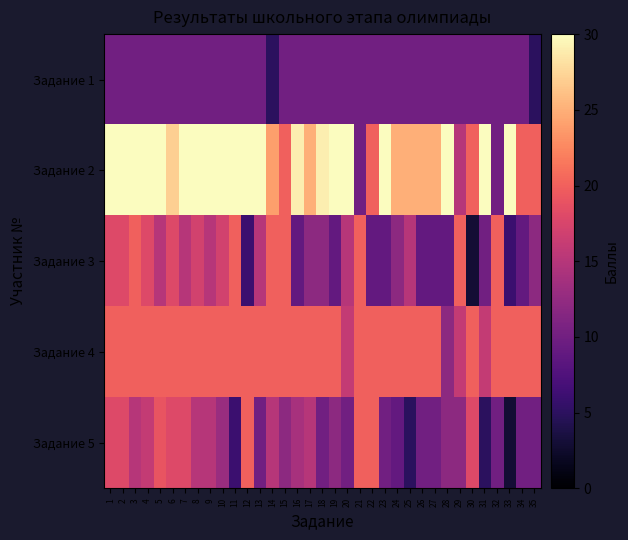

Reading left to right, what are all the values shown in this chart?

Задание 1: 1=10	2=10	3=10	4=10	5=10	6=10	7=10	8=10	9=10	10=10	11=10	12=10	13=10	14=5	15=10	16=10	17=10	18=10	19=10	20=10	21=10	22=10	23=10	24=10	25=10	26=10	27=10	28=10	29=10	30=10	31=10	32=10	33=10	34=10	35=5
Задание 2: 1=30	2=30	3=30	4=30	5=30	6=27	7=30	8=30	9=30	10=30	11=30	12=30	13=30	14=24	15=20	16=29	17=25	18=29	19=30	20=30	21=10	22=20	23=30	24=25	25=25	26=25	27=25	28=30	29=15	30=20	31=30	32=10	33=30	34=20	35=20
Задание 3: 1=18	2=18	3=20	4=18	5=15	6=18	7=15	8=17	9=15	10=17	11=20	12=6	13=15	14=20	15=20	16=9	17=12	18=12	19=9	20=15	21=20	22=9	23=9	24=12	25=15	26=9	27=9	28=9	29=20	30=3	31=10	32=20	33=6	34=9	35=12
Задание 4: 1=20	2=20	3=20	4=20	5=20	6=20	7=20	8=20	9=20	10=20	11=20	12=20	13=20	14=20	15=20	16=20	17=20	18=20	19=20	20=16	21=20	22=20	23=20	24=20	25=20	26=20	27=20	28=12	29=16	30=20	31=16	32=20	33=20	34=20	35=20
Задание 5: 1=18	2=18	3=15	4=16	5=19	6=18	7=18	8=15	9=15	10=13	11=6	12=20	13=10	14=15	15=12	16=14	17=15	18=10	19=12	20=10	21=20	22=20	23=10	24=9	25=5	26=10	27=10	28=12	29=12	30=18	31=5	32=10	33=3	34=10	35=10